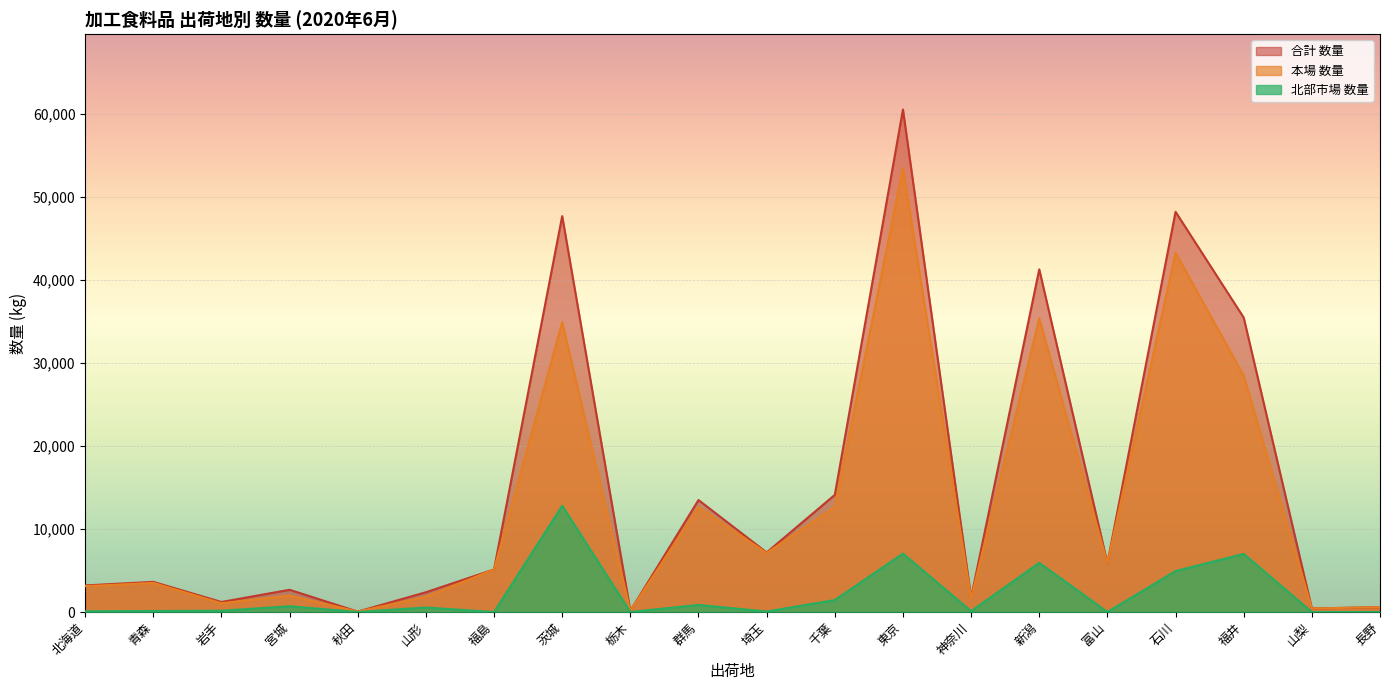

What is the total value across all series at 山形?

4758